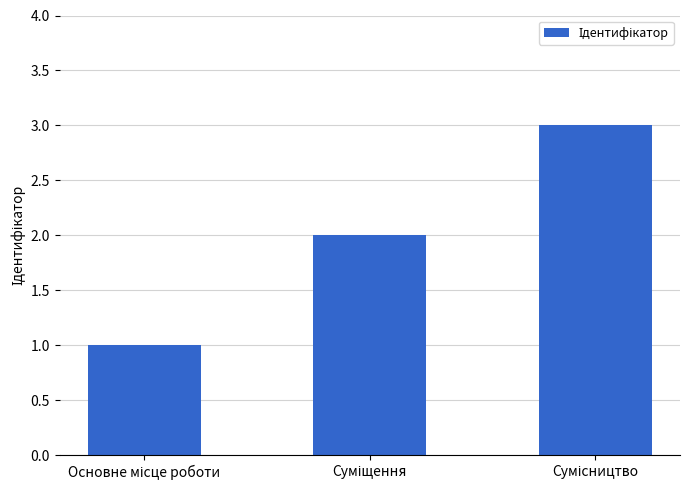

What is the greatest value displayed?

3